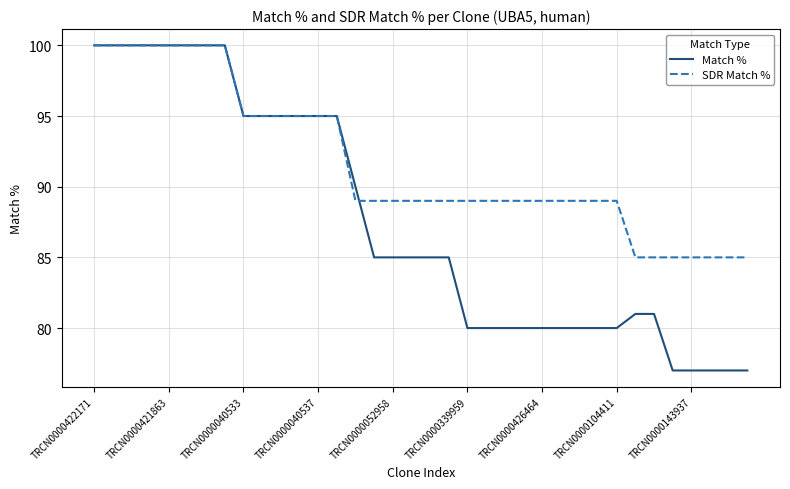

Which series has the widest spread of values?

Match %